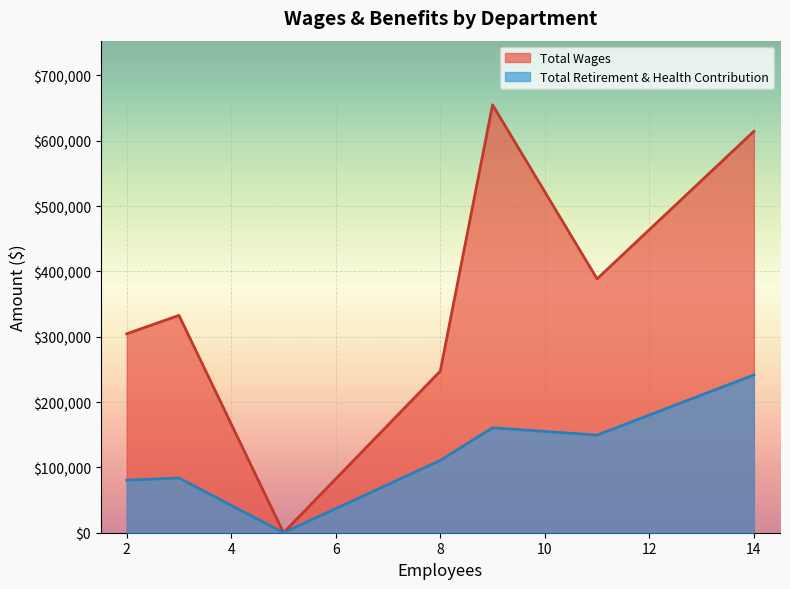

What is the average value of the Total Retirement & Health Contribution series?

118104